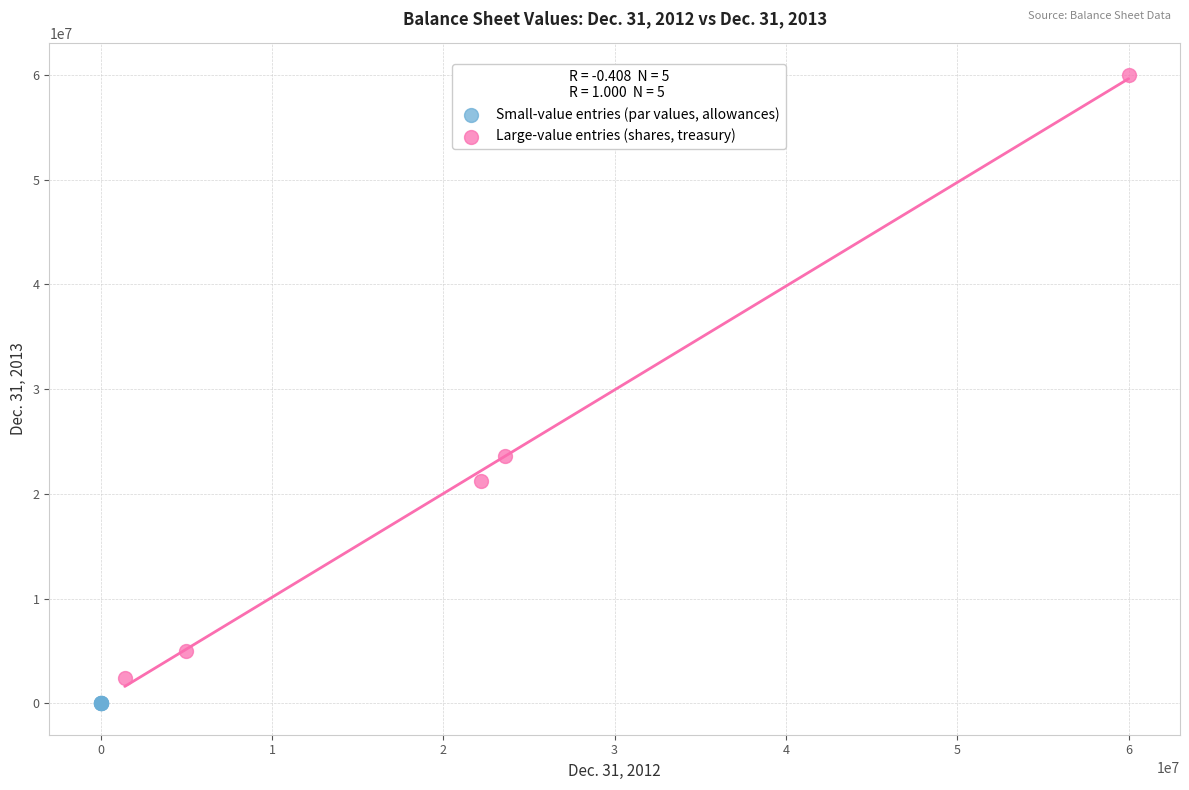

Which series contains the highest Y value?

Large-value entries (shares, treasury)